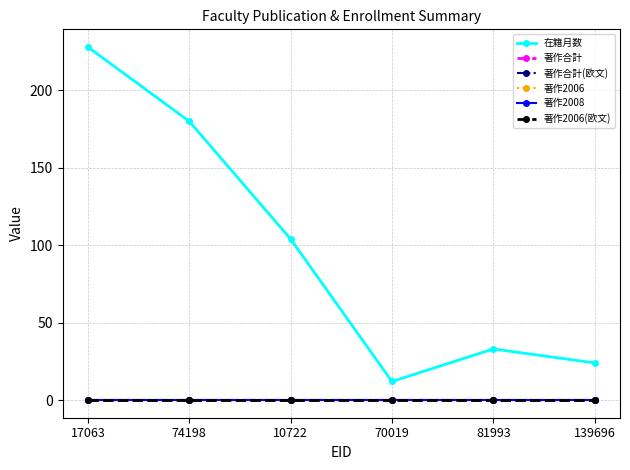

What position from the left is 17063?

1